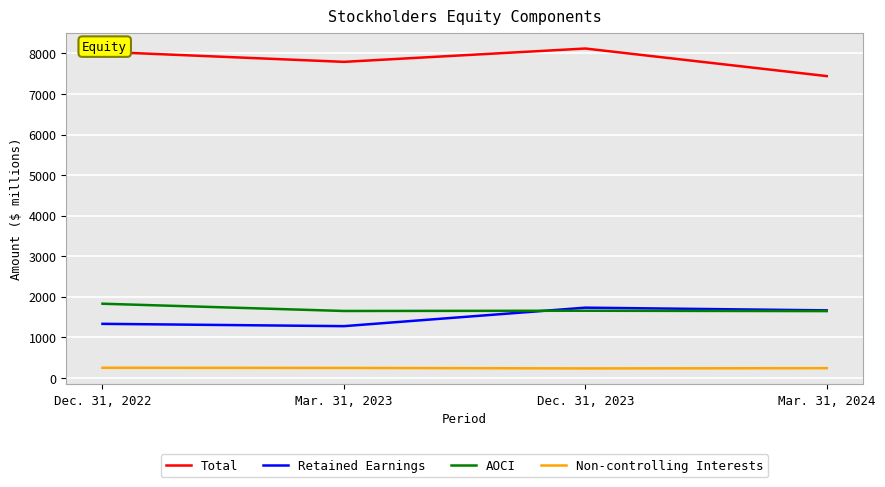

List the series in order of their peak value, lowest first.

Non-controlling Interests, Retained Earnings, AOCI, Total